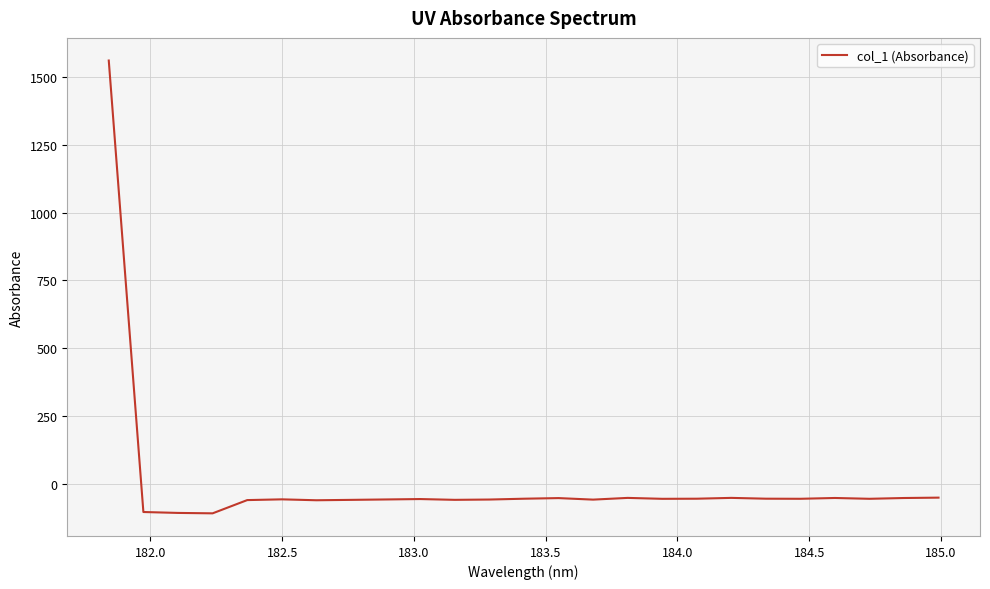

What is the maximum value shown in the chart?

1559.7